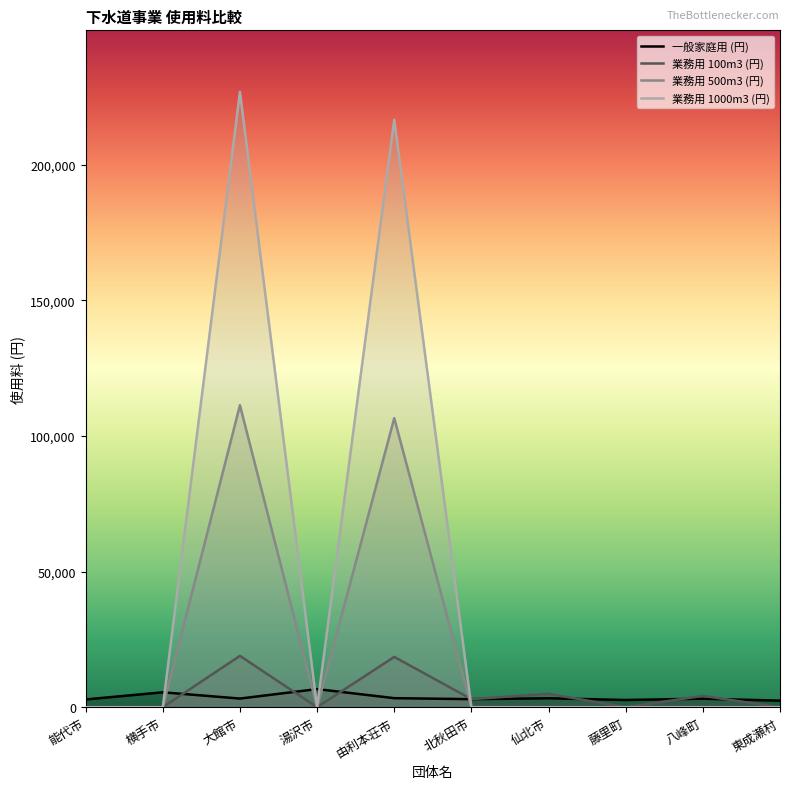

Which series changed the most between 仙北市 and 藤里町?

業務用 100m3 (円)